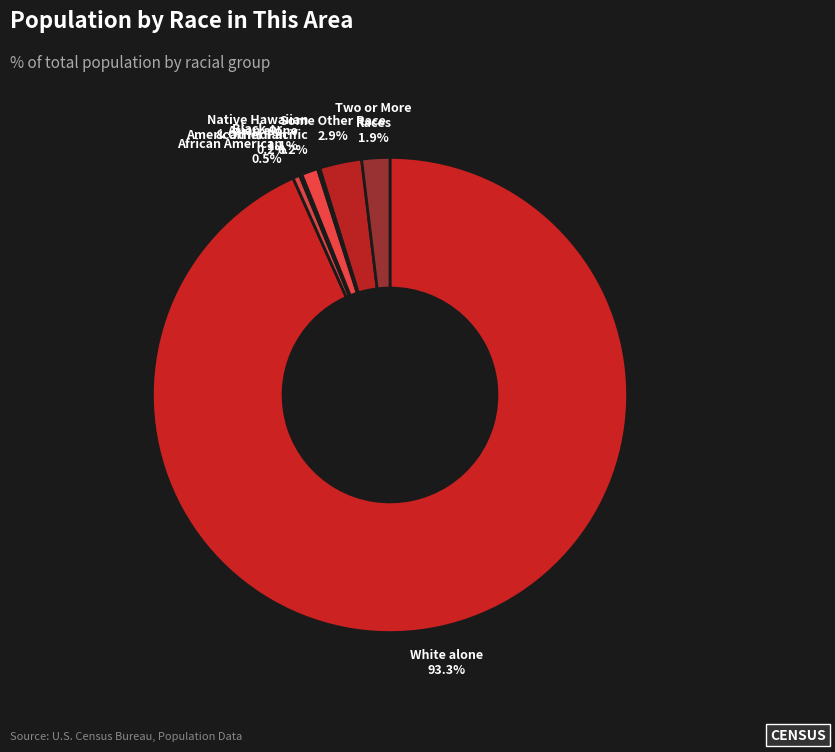

Which slice is the smallest?

American Indian and Alaska Native